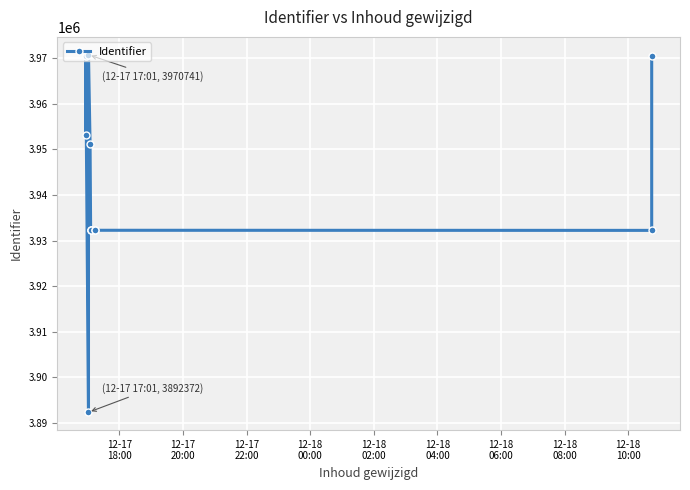

What is the greatest value displayed?

3970741